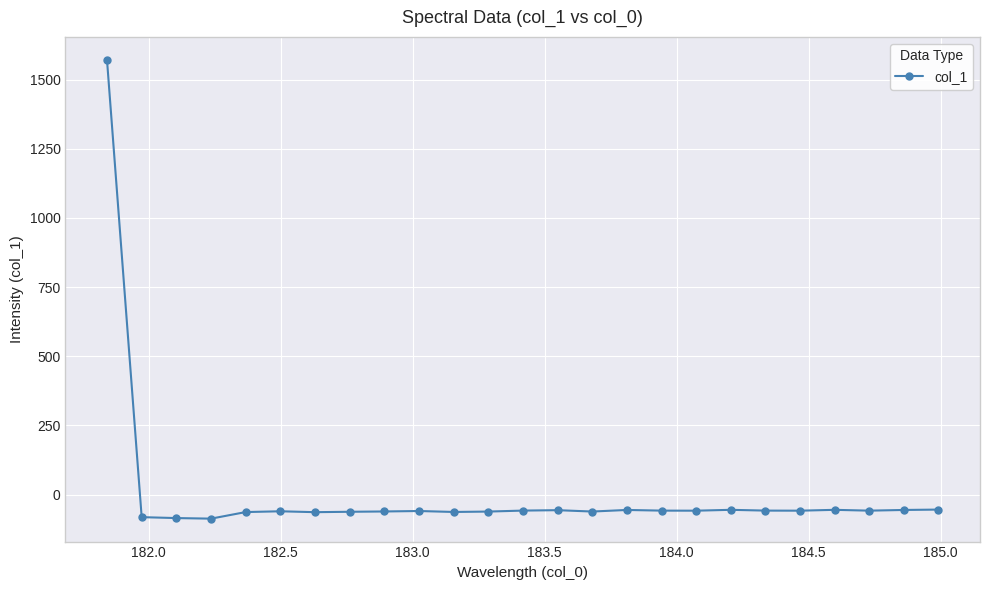

True or false: there are more than 2 points higher than both neighbors.

True